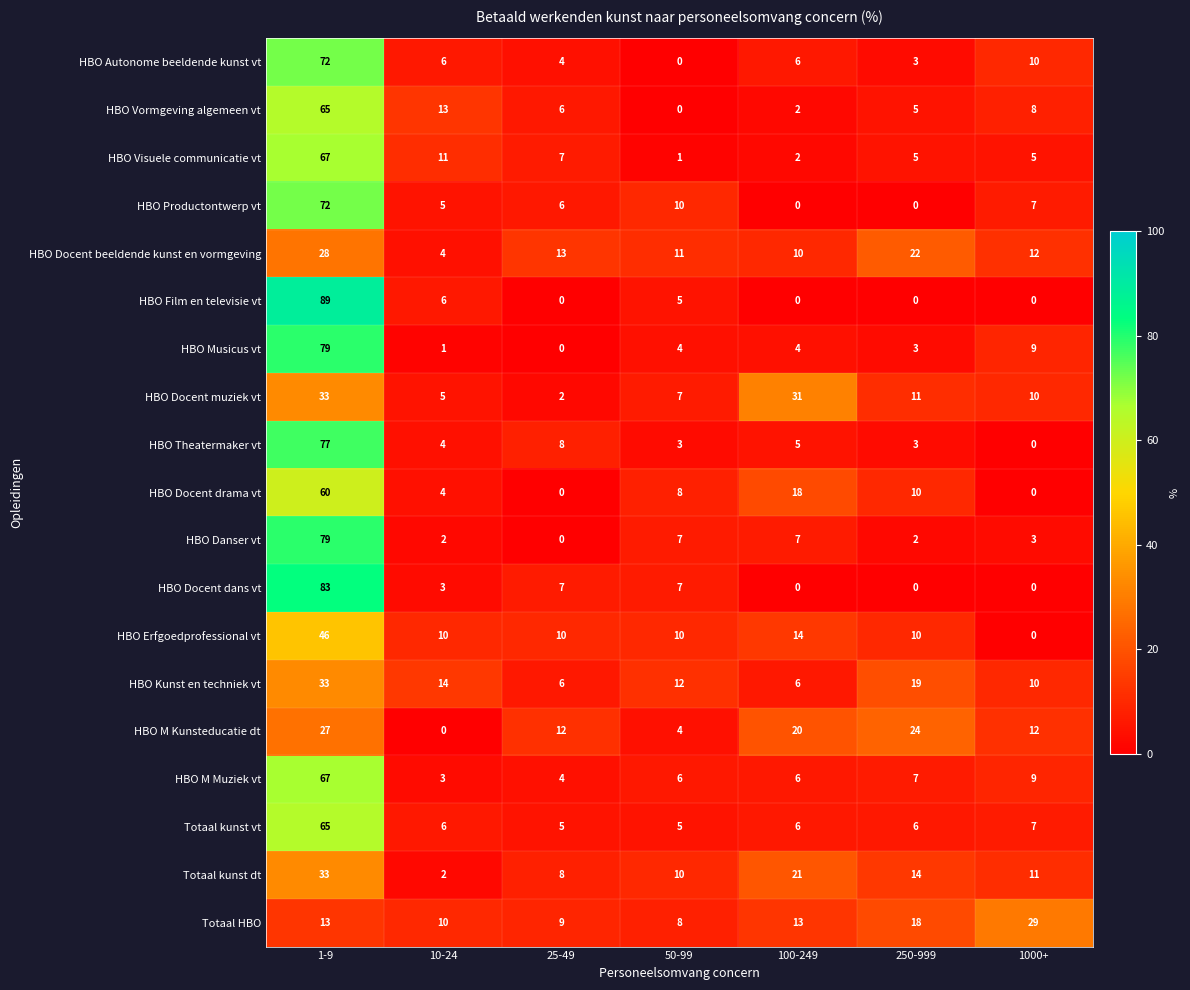

What value does the HBO Docent muziek vt series have at 1-9?

33